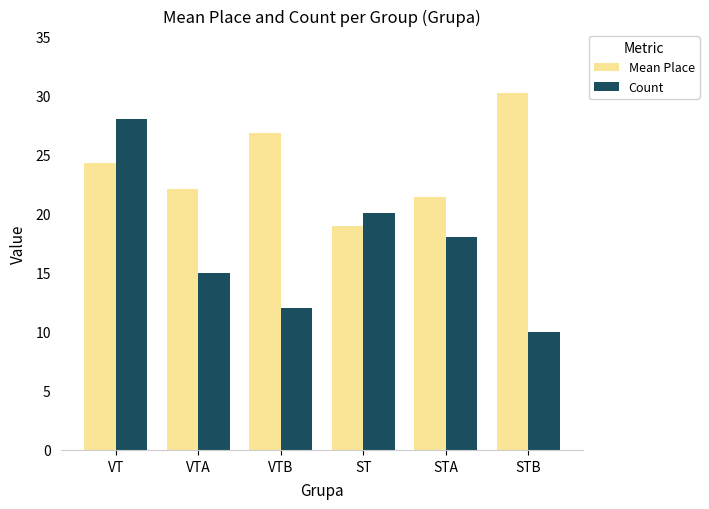

What is the difference between the Count values at VTB and VTA?

3.0